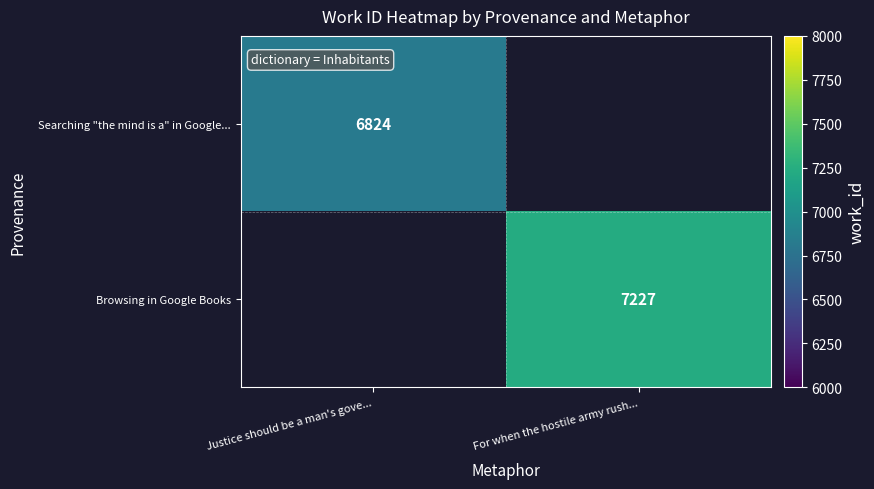

True or false: Searching "the mind is a" in Google... has a value of 6824 at Justice should be a man's gove....

True